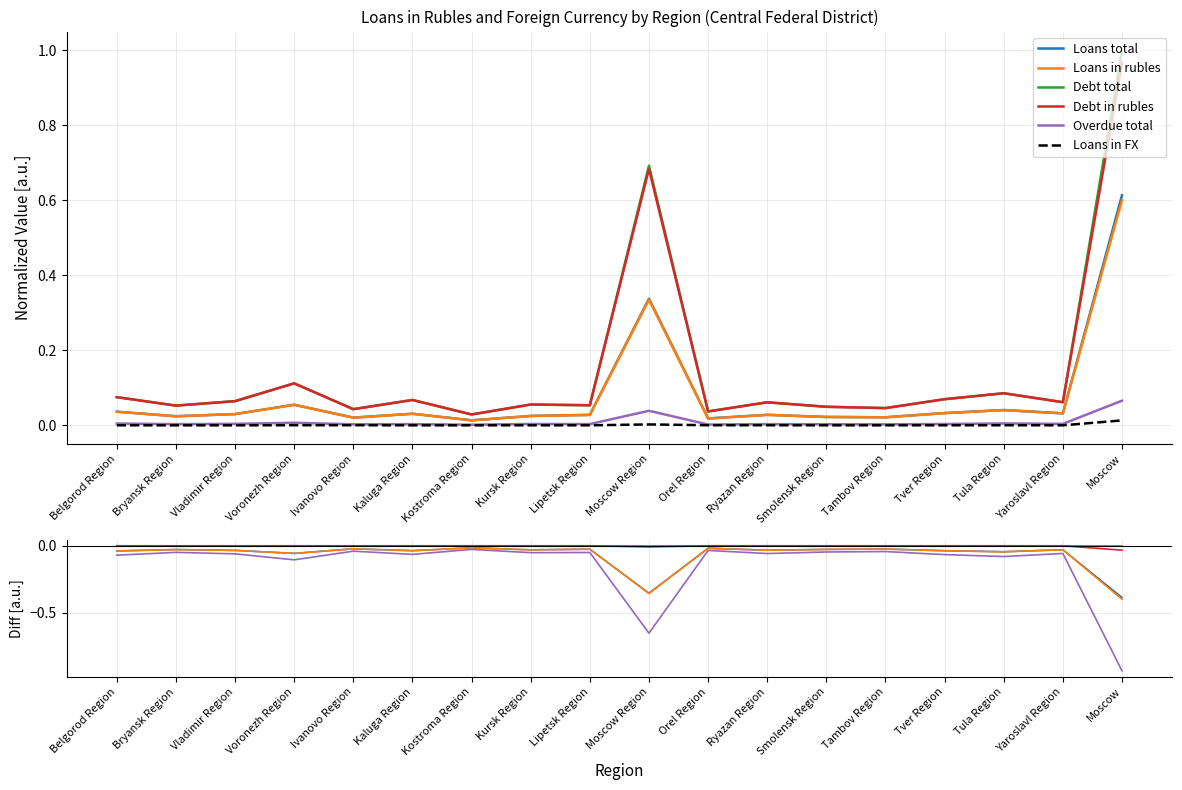

Is it true that Loans total equals -0.0 at Vladimir Region?

True